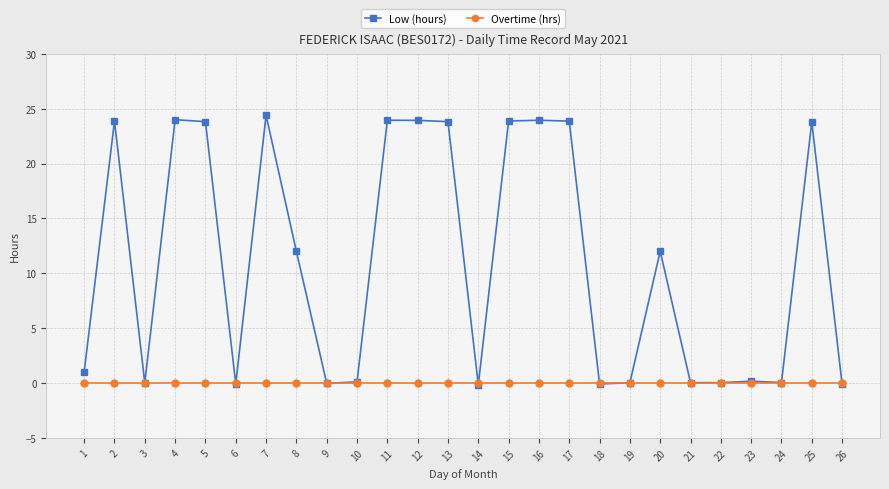

Which series has the largest total across all categories?

Low (hours)